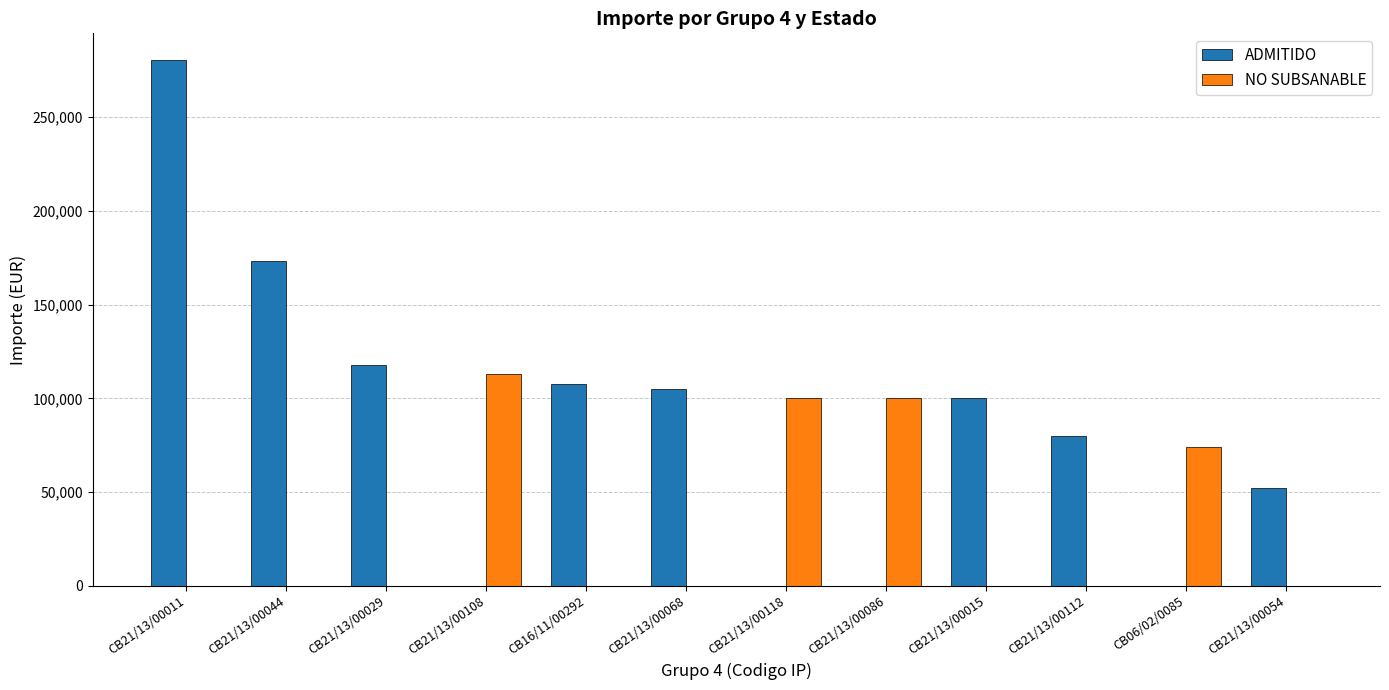

Between CB21/13/00029 and CB06/02/0085, which series saw the biggest shift?

ADMITIDO